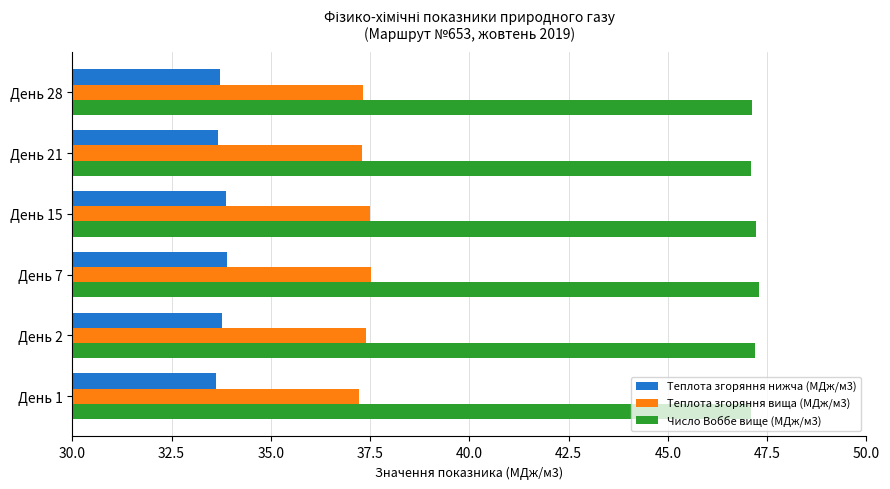

At how many categories does at least one series exceed 40?

6